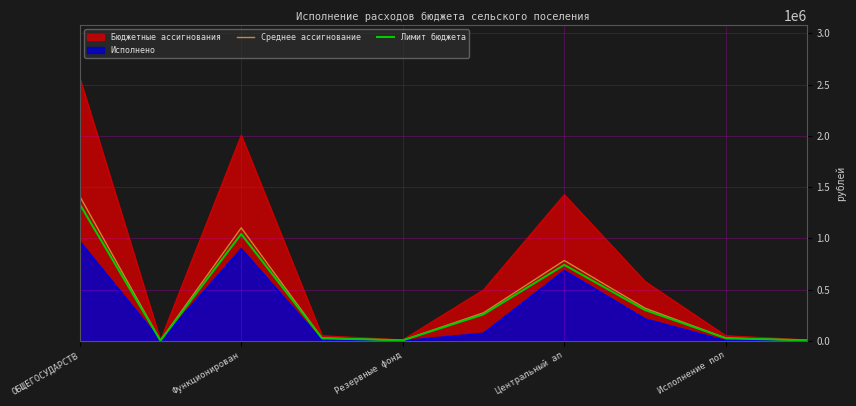

Which label corresponds to the largest value in the chart?

ОБЩЕГОСУДАРСТВ